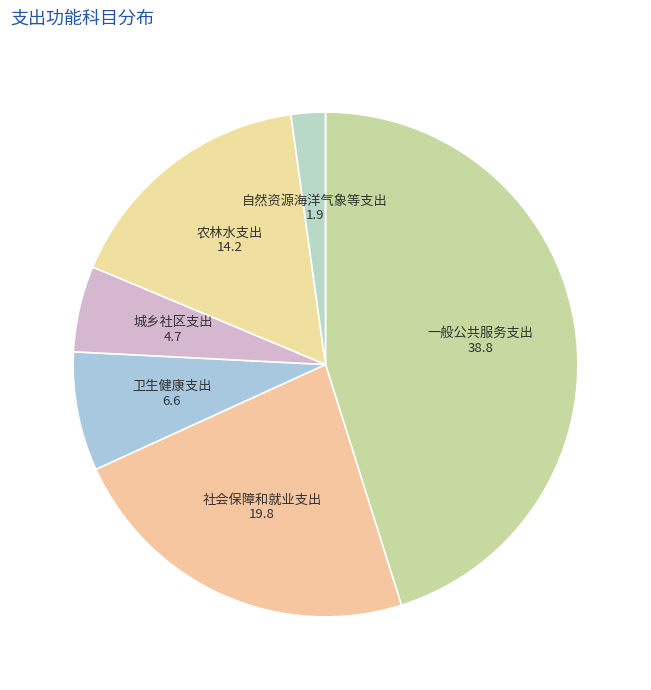

Which slice is the smallest?

自然资源海洋气象等支出